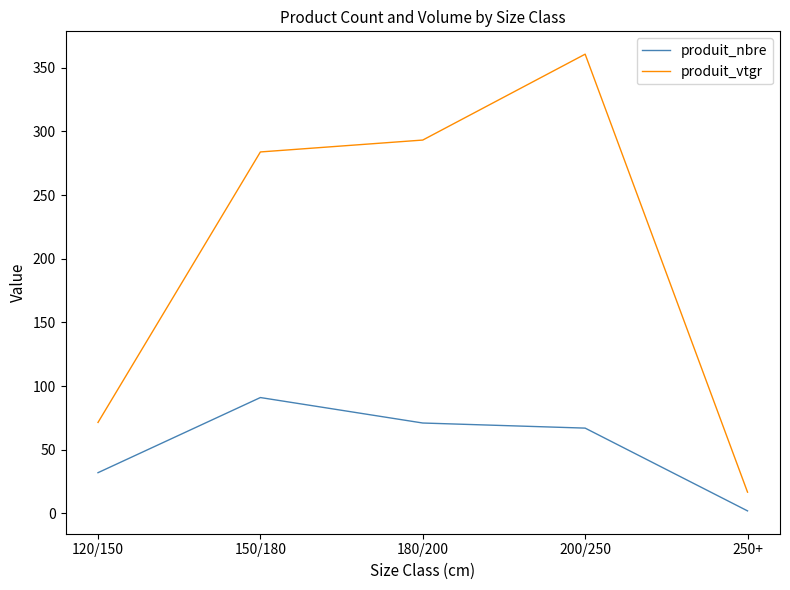

At 180/200, list the series in order from largest to smallest.

produit_vtgr, produit_nbre